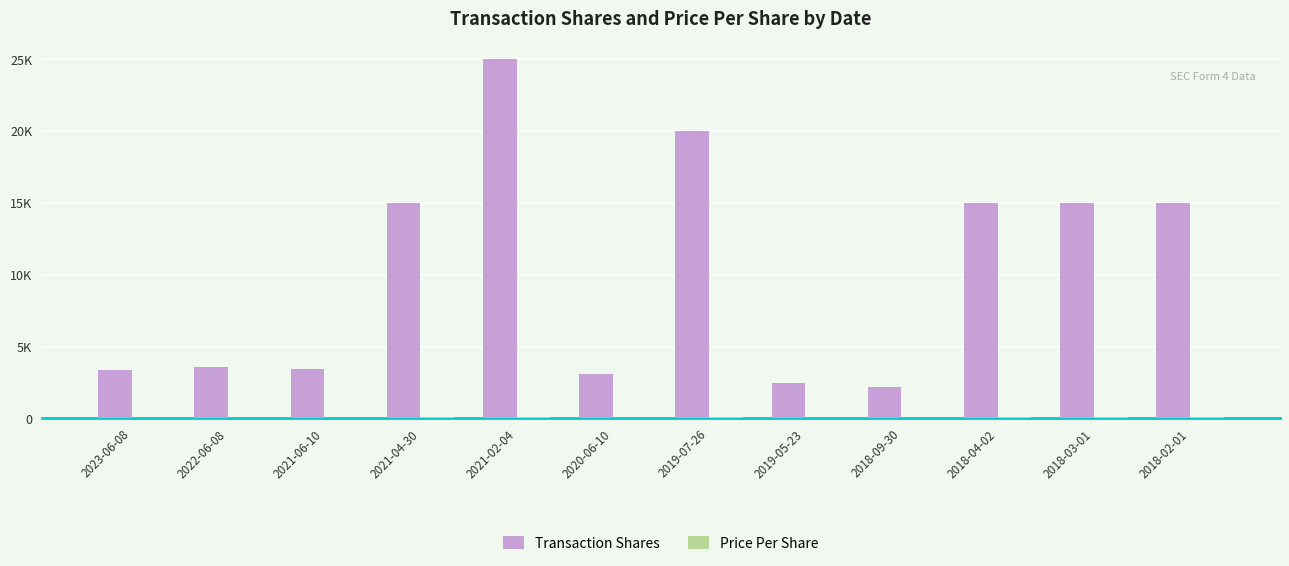

At which category is the sum across all series the highest?

2021-02-04